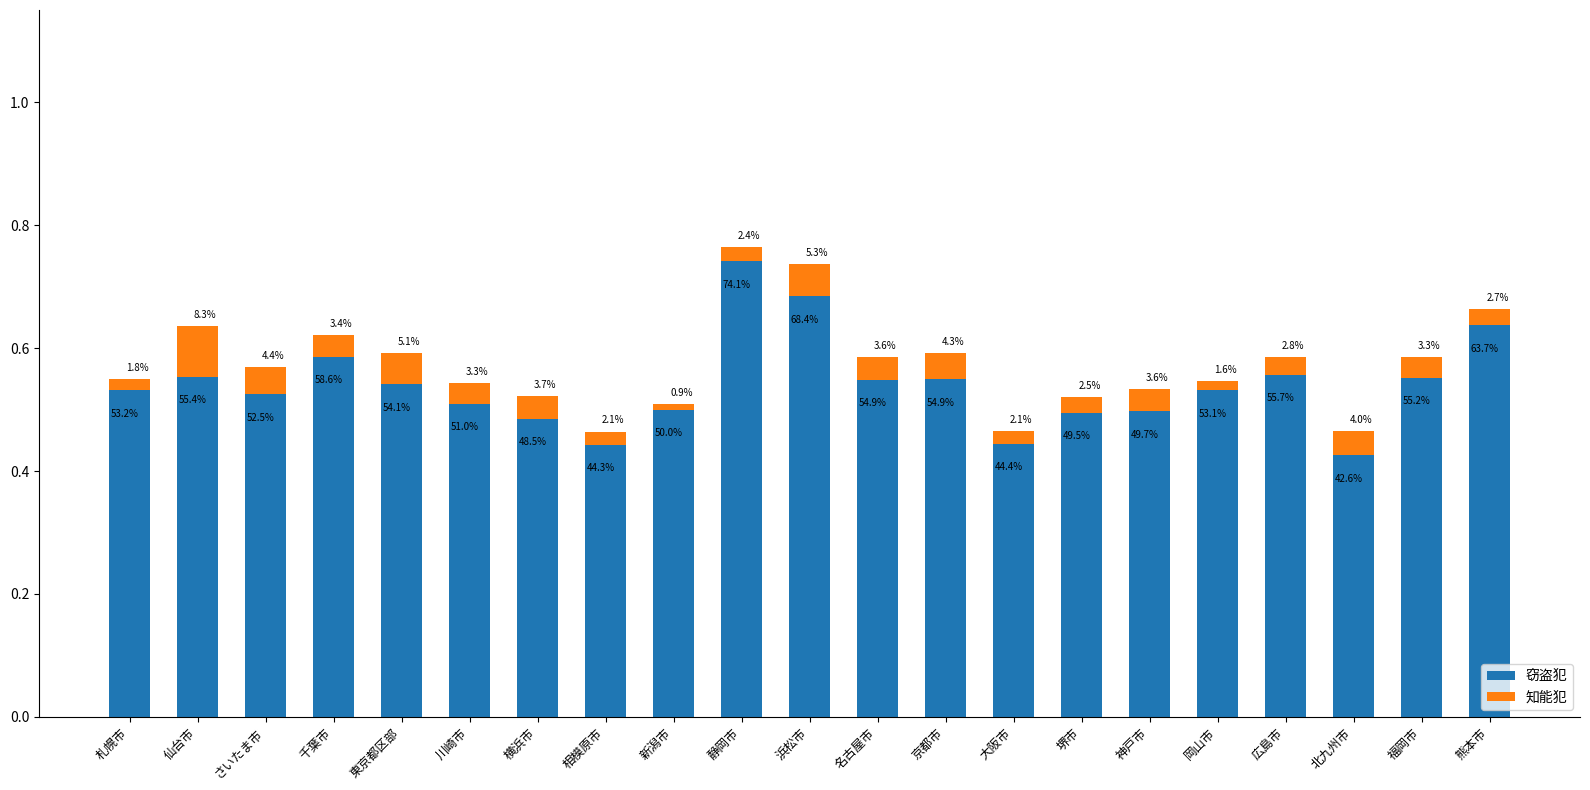

What are all the series names shown in the legend?

窃盗犯, 知能犯